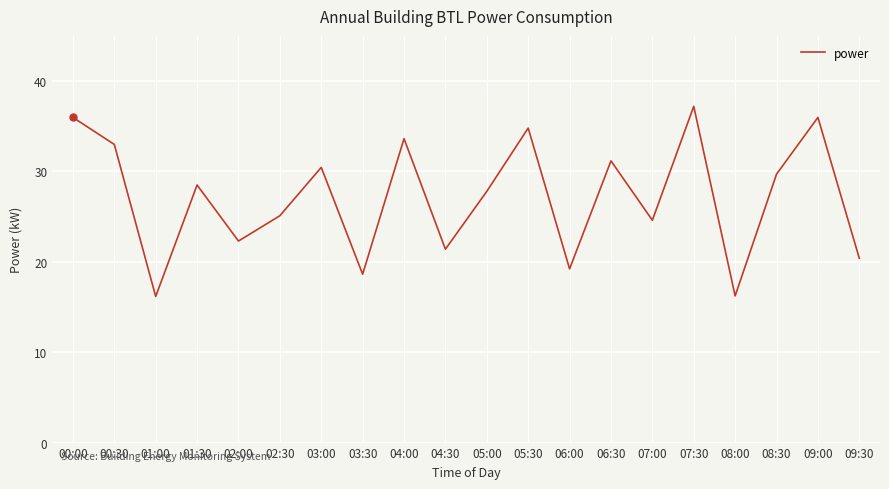

What is the difference between the values at 05:30 and 07:30?

2.4